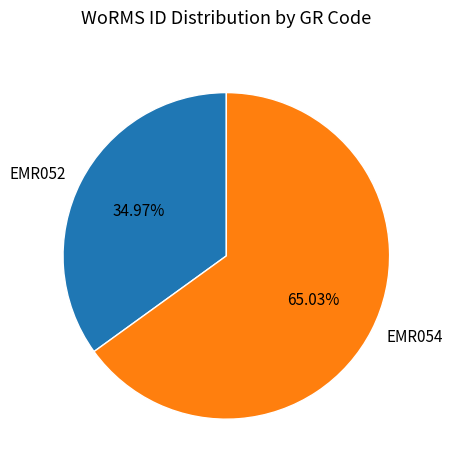

Is EMR054 the majority of the pie?

Yes